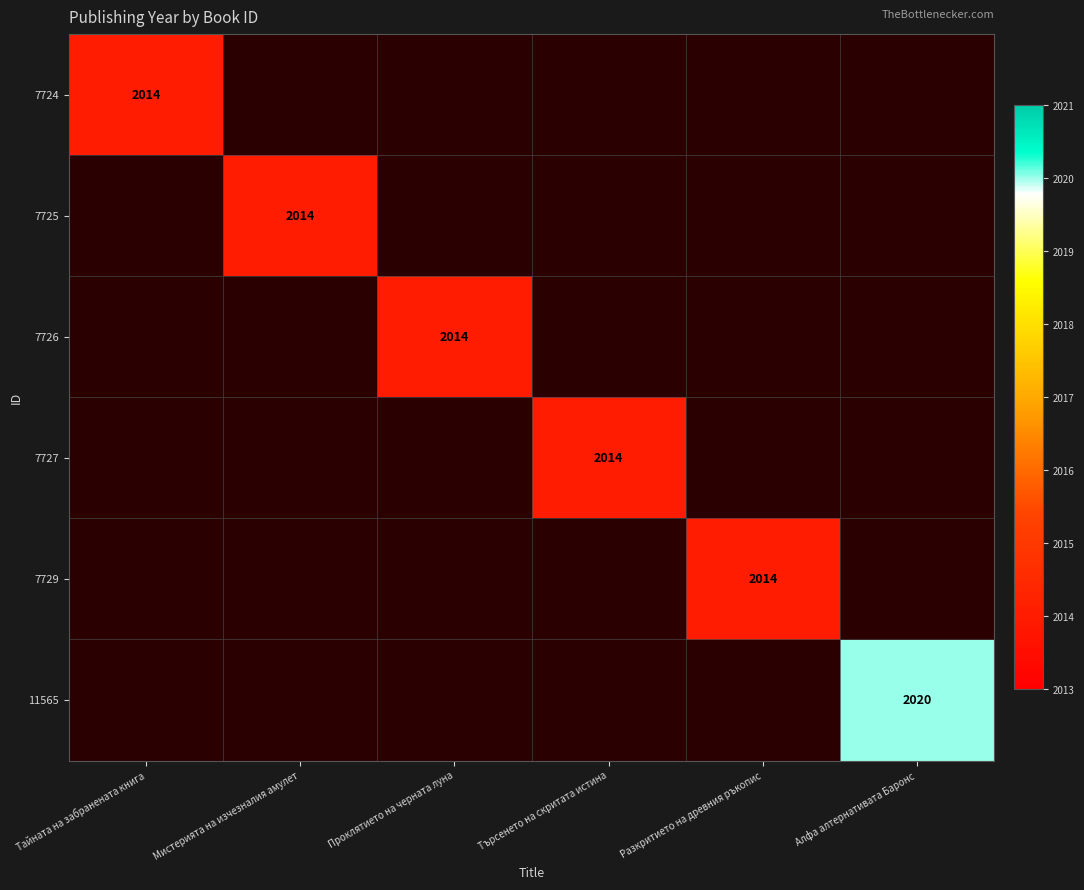

Is the value of 7729 at Разкритието на древния ръкопис greater than the value of 11565 at Алфа алтернативата Баронс?

No